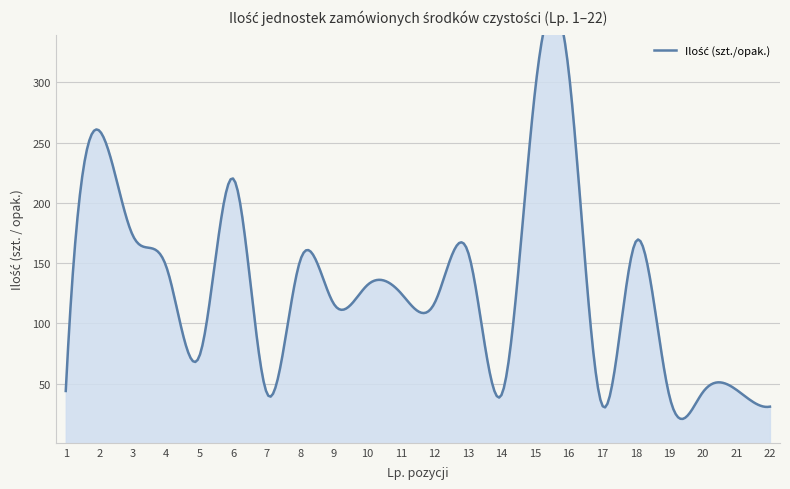

How many lines are shown in the chart?

1